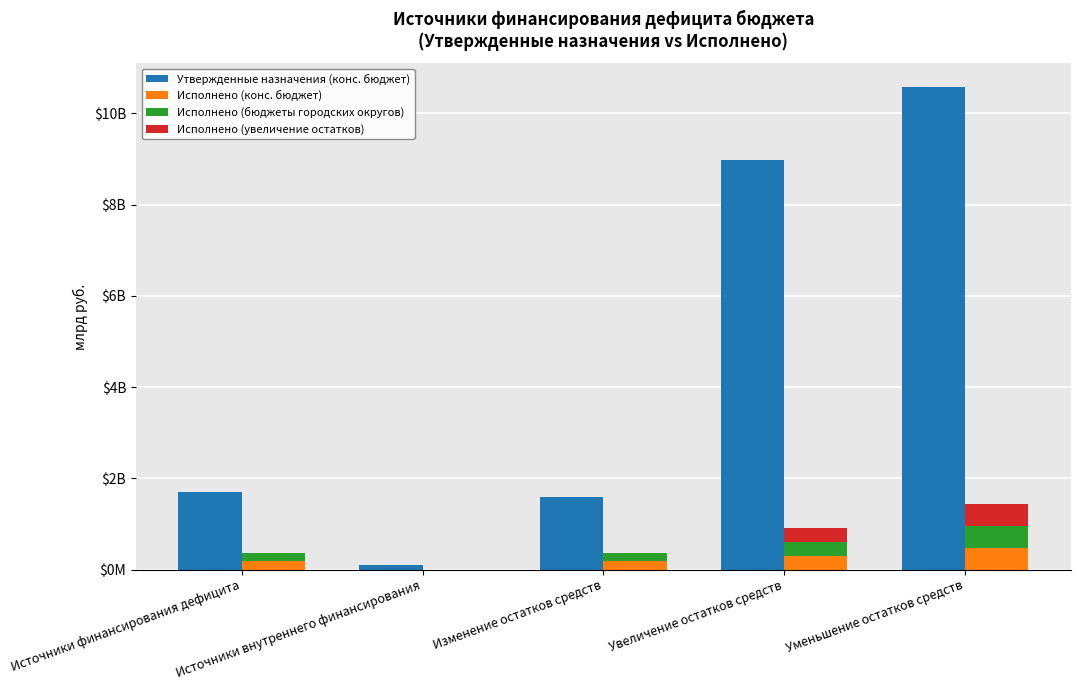

Are the bars grouped side by side (vs. stacked)?

Yes